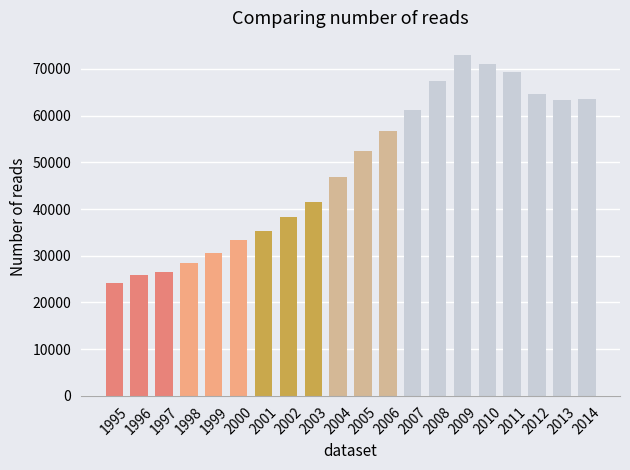

How many values are below 52471?

10